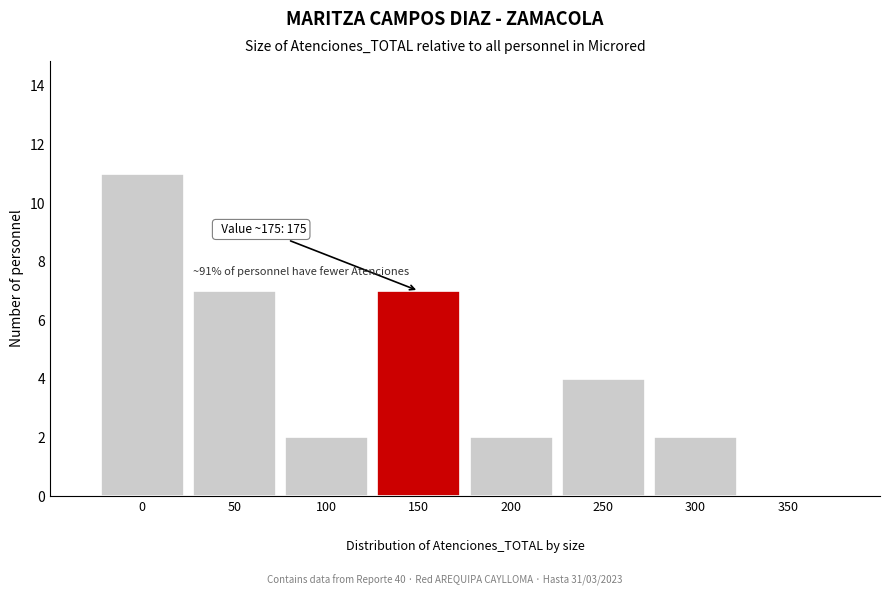

What is the maximum value shown in the chart?

11